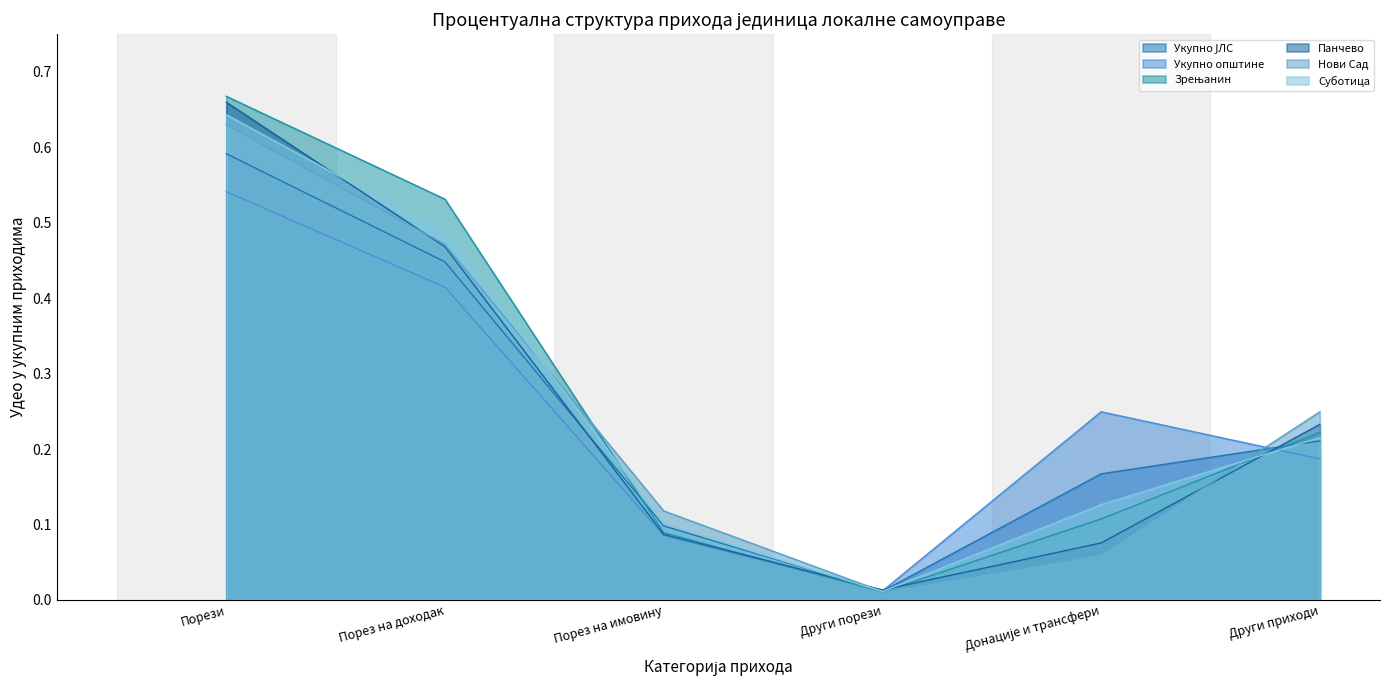

Where do Суботица and Нови Сад first cross each other?

Порез на доходак and Порез на имовину